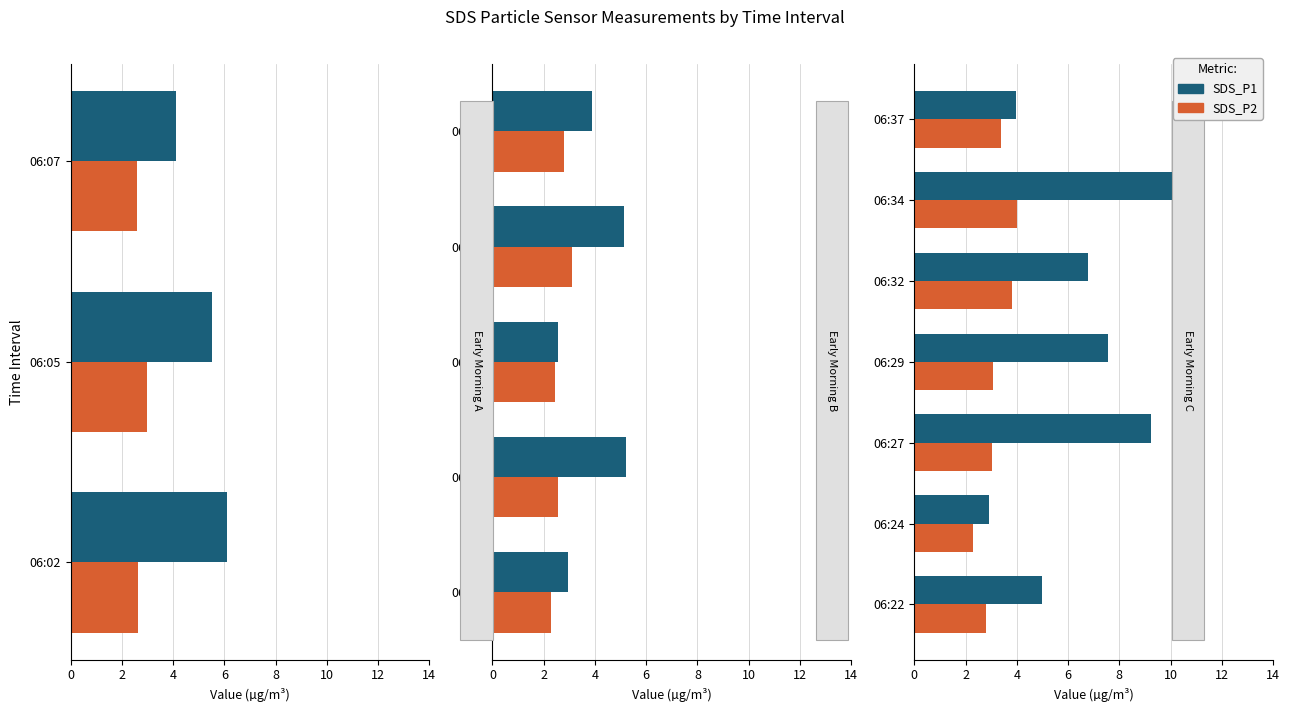

Which series changed the most between 6 and 10?

SDS_P1